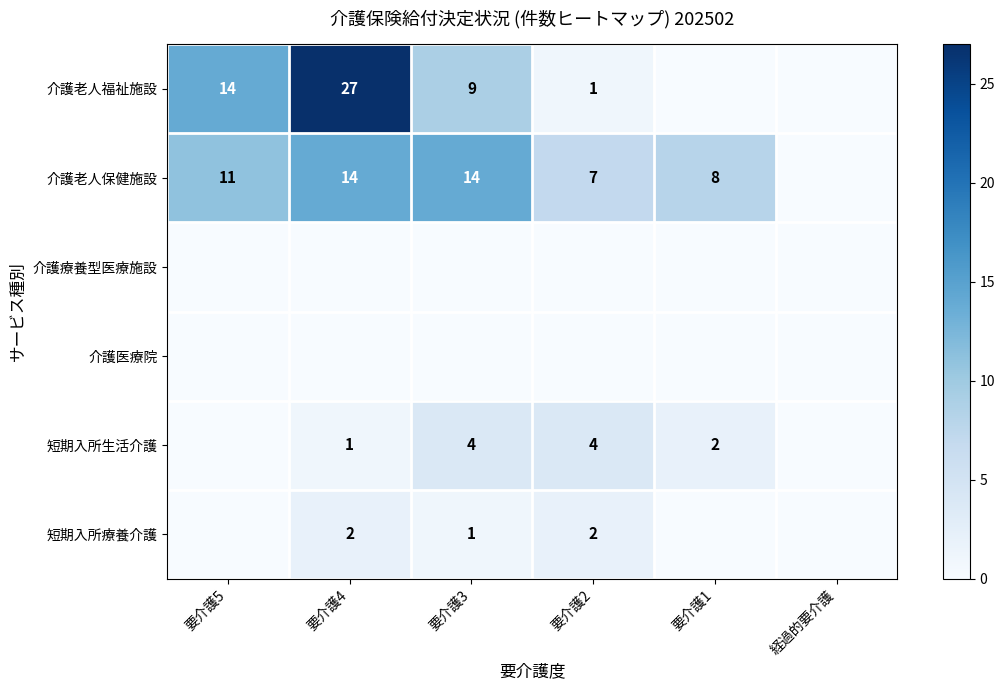

What is the total value across all series at 要介護4?

44